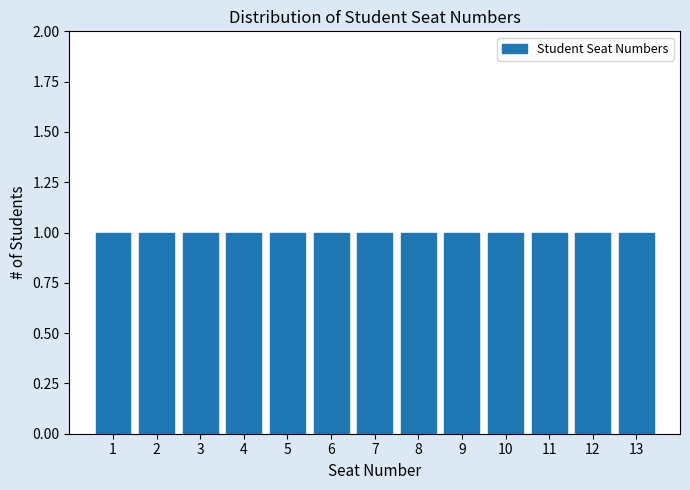

How tall is the bar that spans 7.5 to 8.5 on the x-axis? The values are not printed on the chart, so give them approximately, as read against the axis.

1